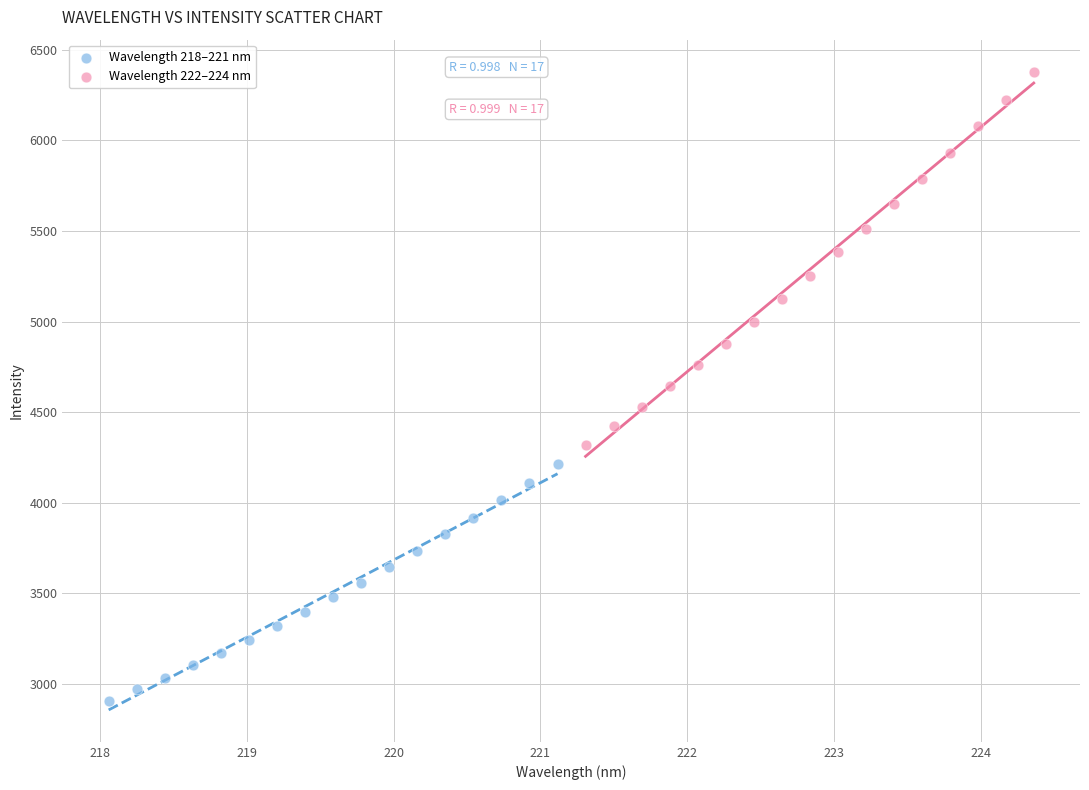

Which series contains the lowest Y value?

Wavelength 218–221 nm